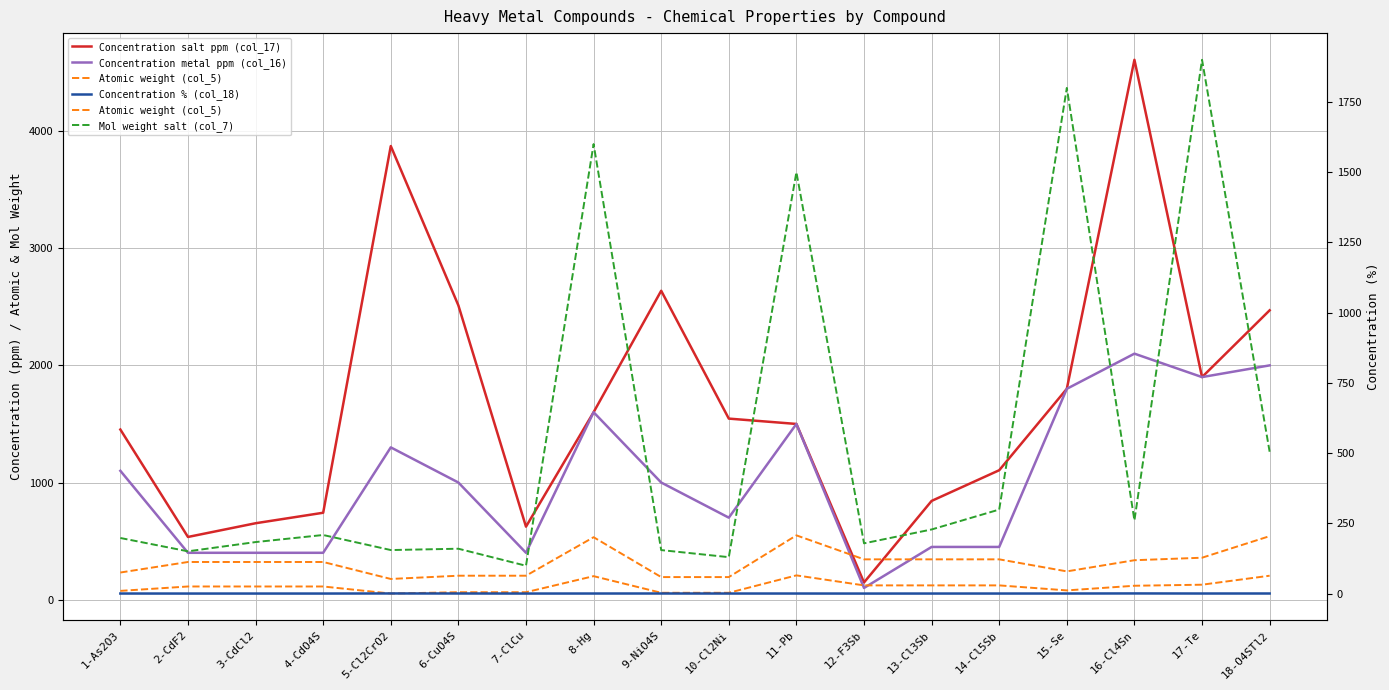

At which category does the chart reach its minimum across all series?

12-F3Sb